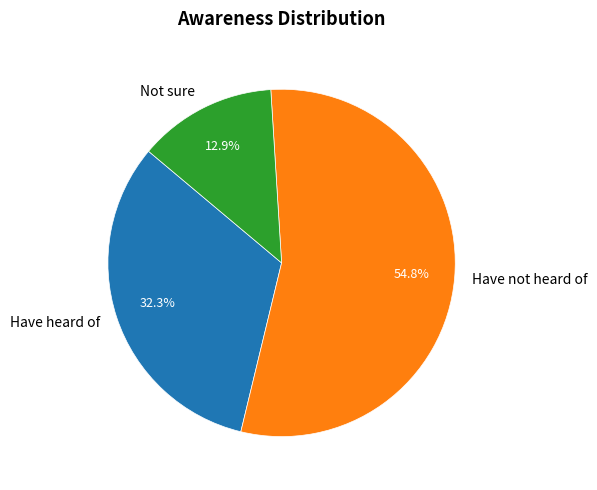

What is the smallest slice in the pie chart?

Not sure